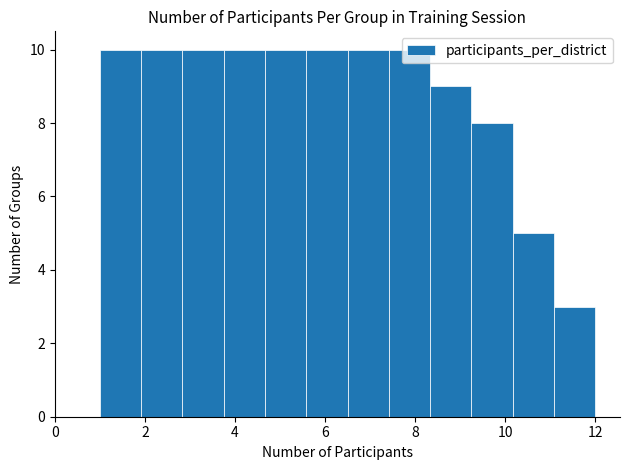

Reading left to right, transcribe this chart: for each bar, give the range it covers on the x-axis and its height. Neither the bar edges nor the heights are printed on the chart, so give them approximately, as read against the axes.

1.0 to 2.0: 10
2.0 to 2.8: 10
2.8 to 3.8: 10
3.8 to 4.6: 10
4.6 to 5.6: 10
5.6 to 6.6: 10
6.6 to 7.4: 10
7.4 to 8.4: 10
8.4 to 9.2: 9
9.2 to 10.2: 8
10.2 to 11.0: 5
11.0 to 12.0: 3